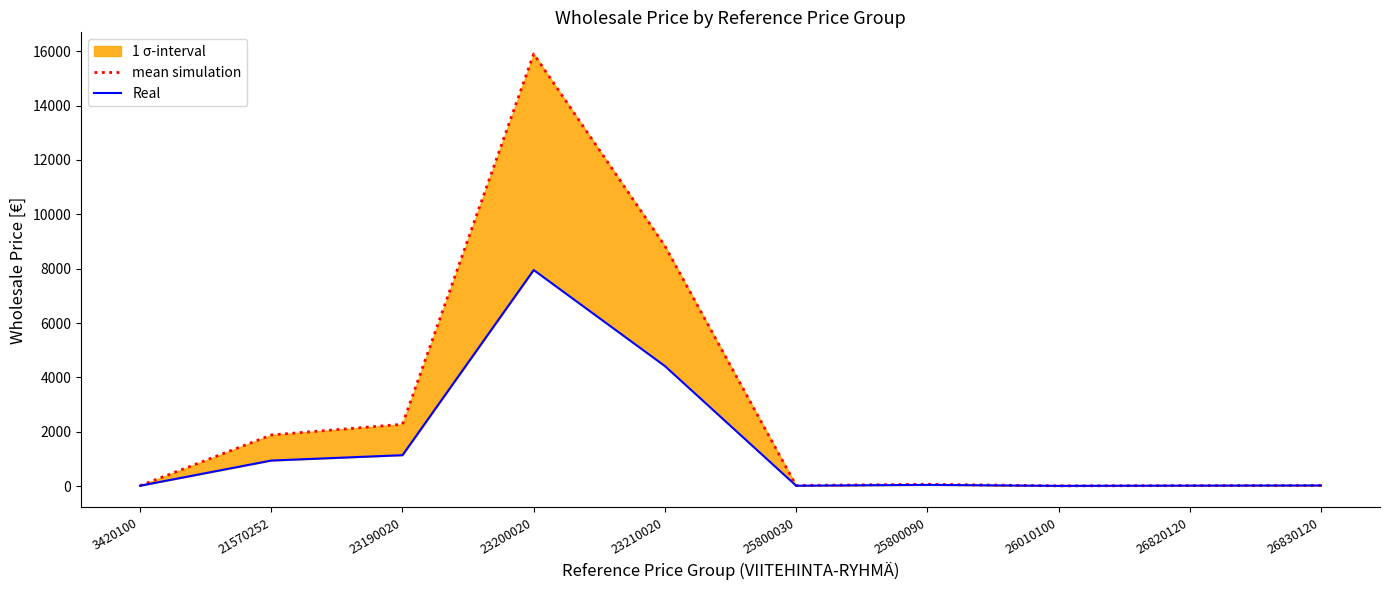

How many interior local valleys does the Real series have?

2